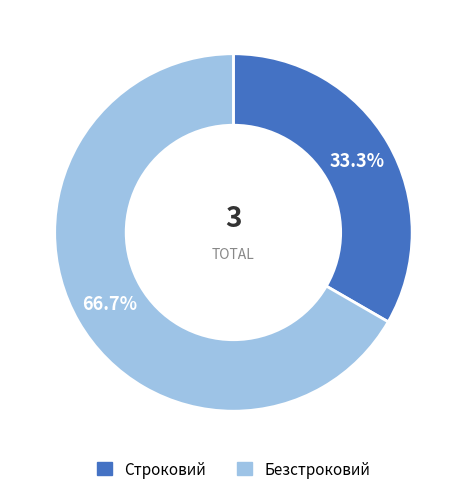

Approximately how many times larger is the value at Строковий compared to Безстроковий?

0.5